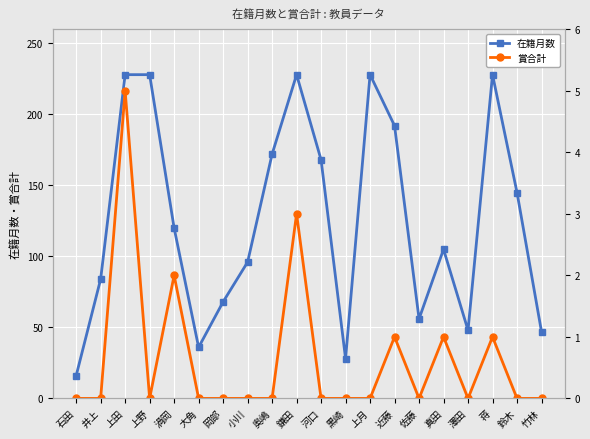

Rank the series at 鈴木 from lowest to highest value.

賞合計, 在籍月数